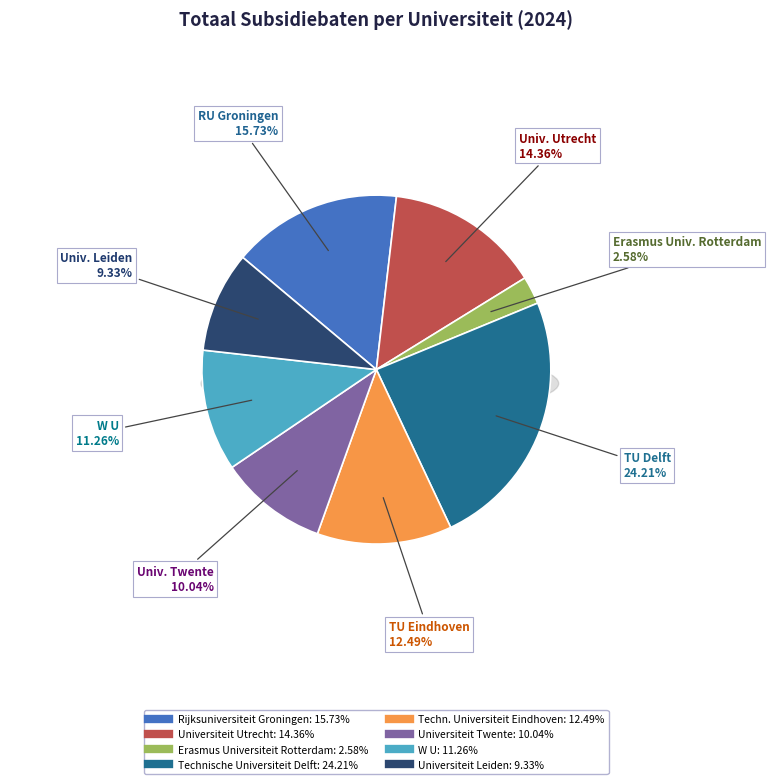

Count the number of slices in the pie.

8